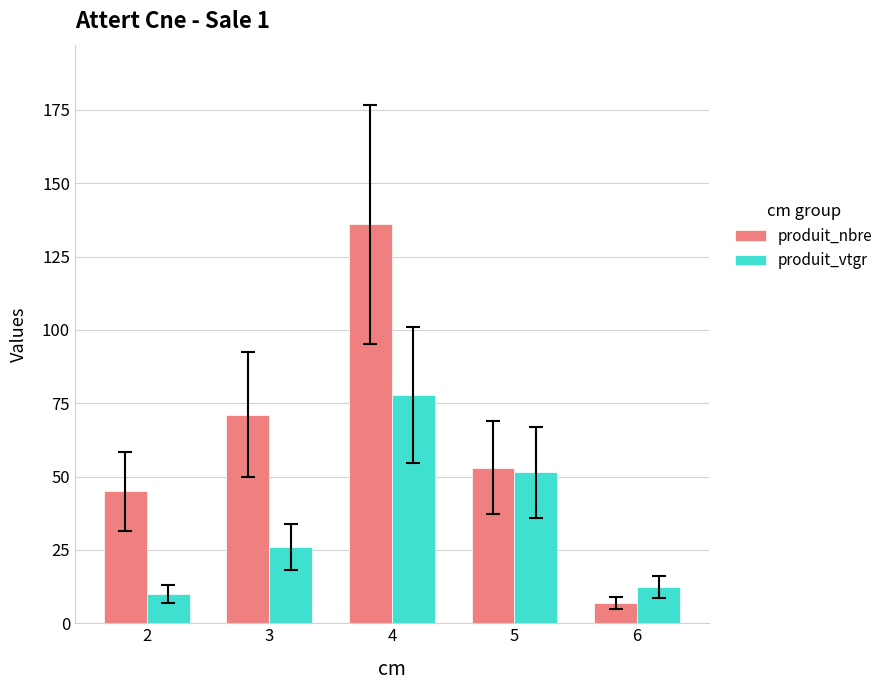

Between 4 and 6, which series saw the biggest shift?

produit_nbre